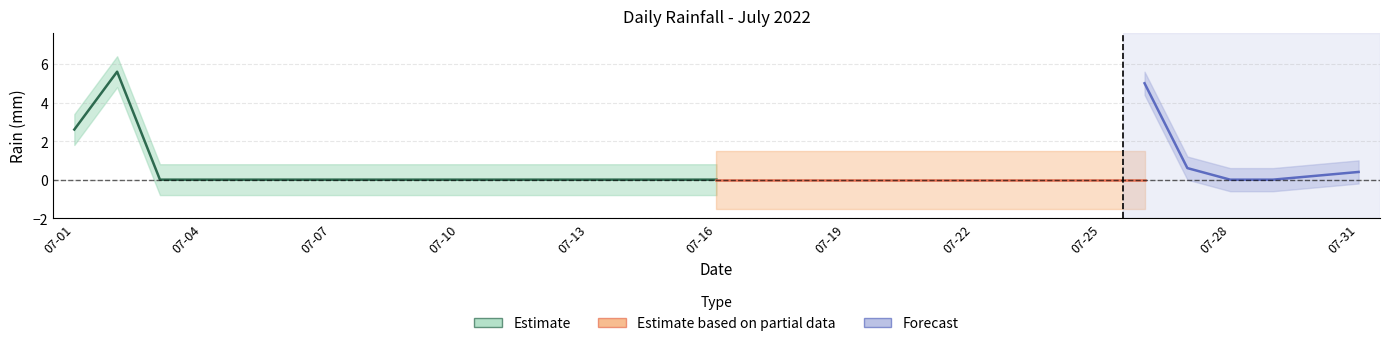

Which has a higher value, 4 or 28?

4